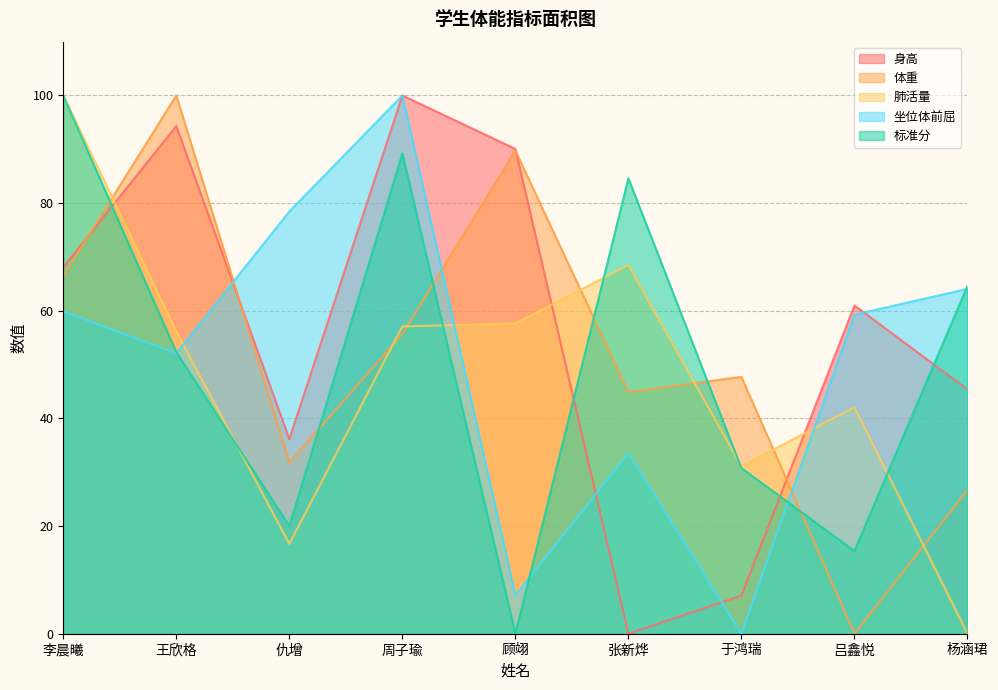

Where is 标准分 nearest to the value 50?

王欣格